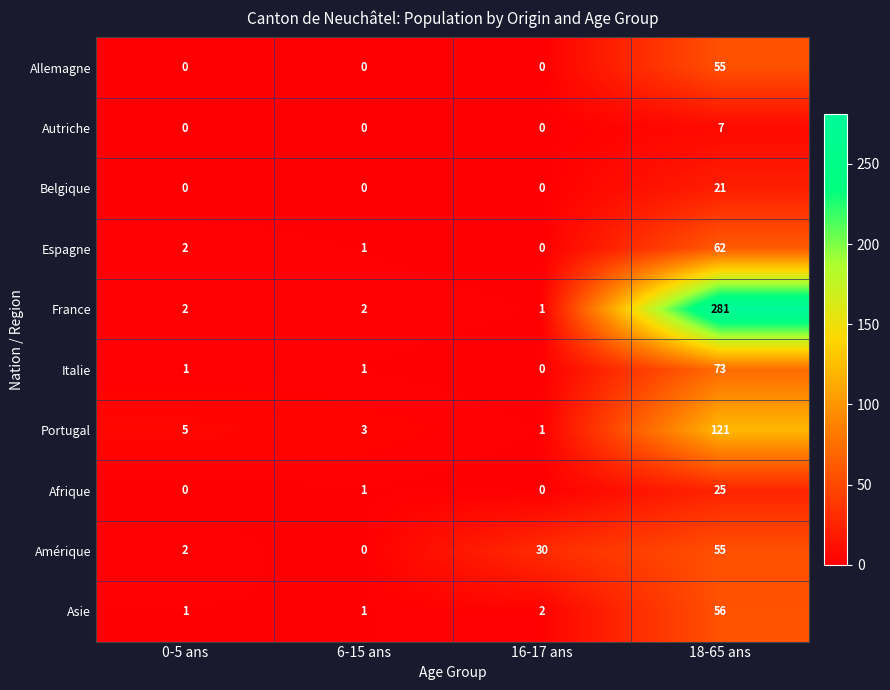

What is the difference between the highest and lowest values at 6-15 ans?

3